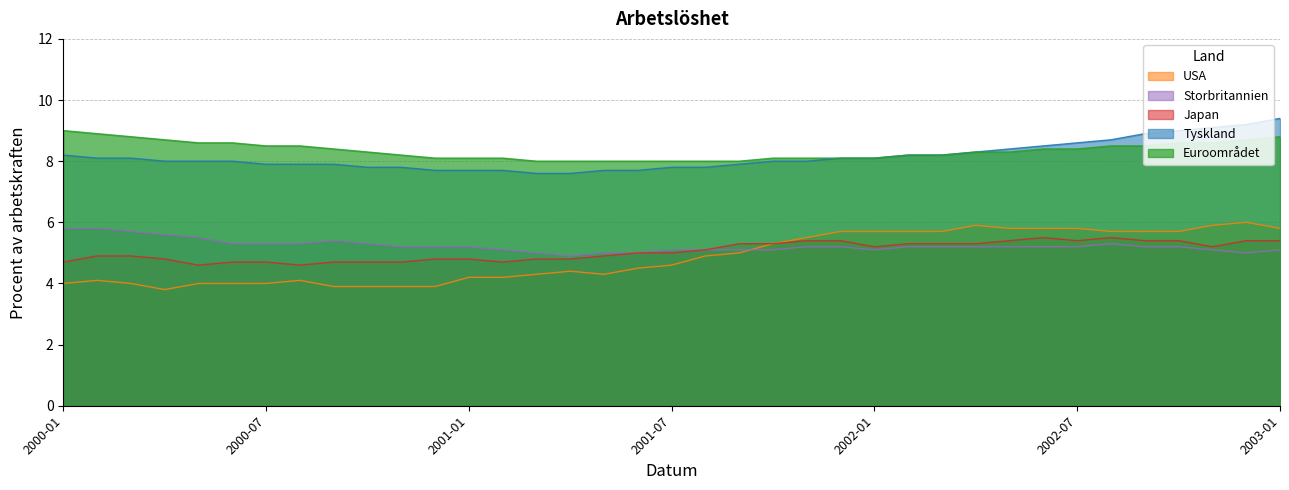

True or false: Japan and Euroområdet cross at least once.

False